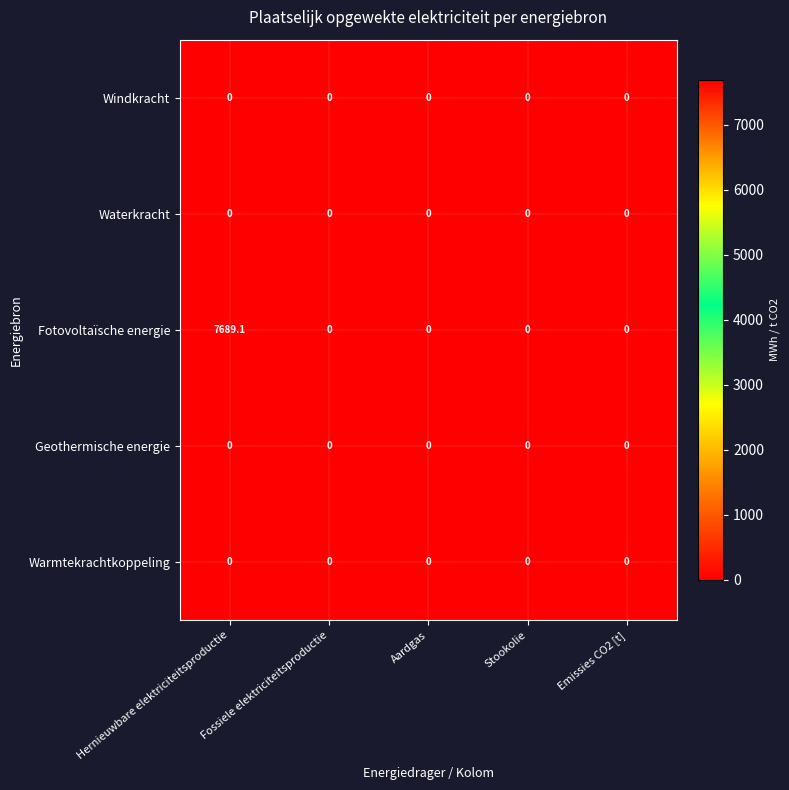

Which series changed the most between Hernieuwbare elektriciteitsproductie and Fossiele elektriciteitsproductie?

Fotovoltaïsche energie